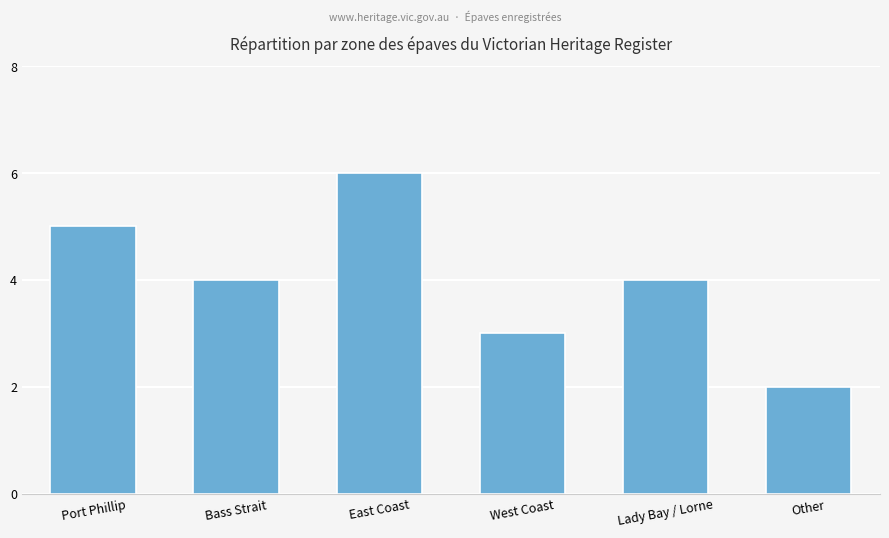

Between Port Phillip and West Coast, which is larger?

Port Phillip